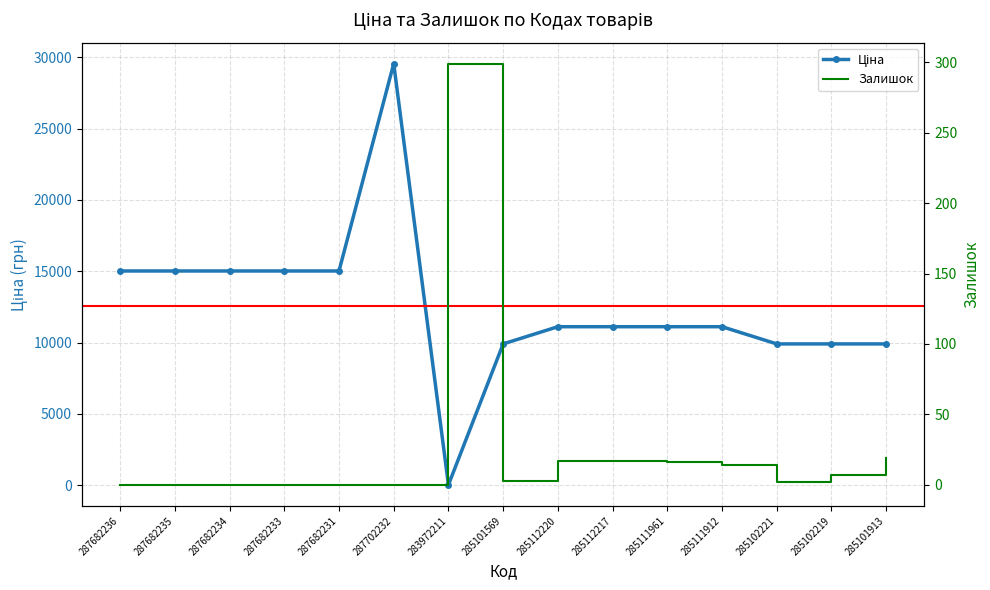

What is the label of the 5th point from the left?

287682231